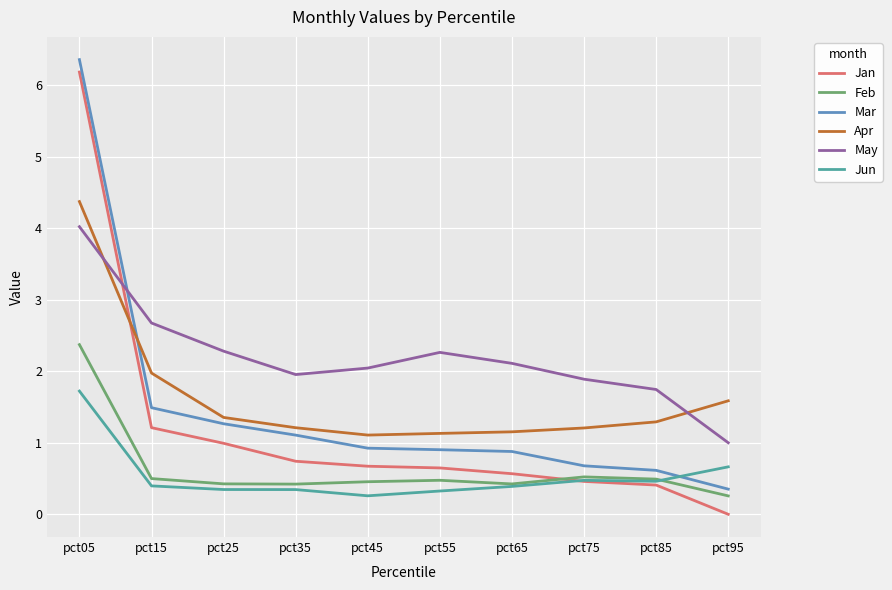

Which series ends up on top after the final intersection of Jun and Mar?

Jun